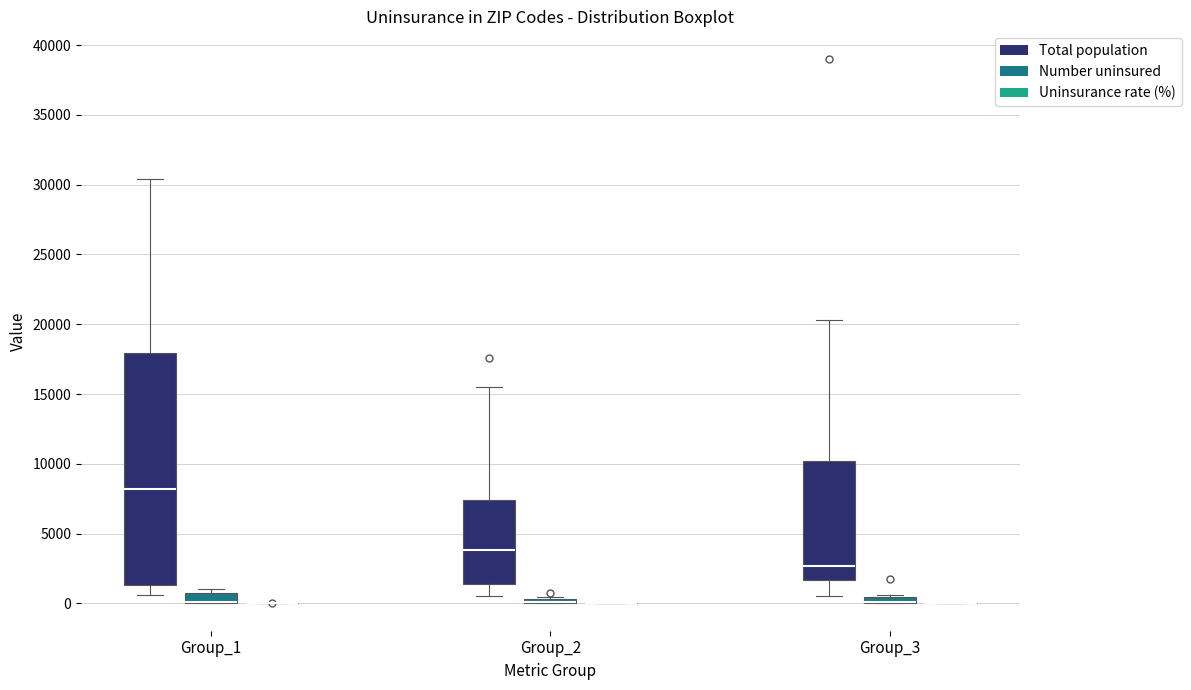

Where does the upper whisker of the box for Group_3 (Total population) end on the y-axis? The values are not printed on the chart, so give them approximately, as read against the axis.

20500